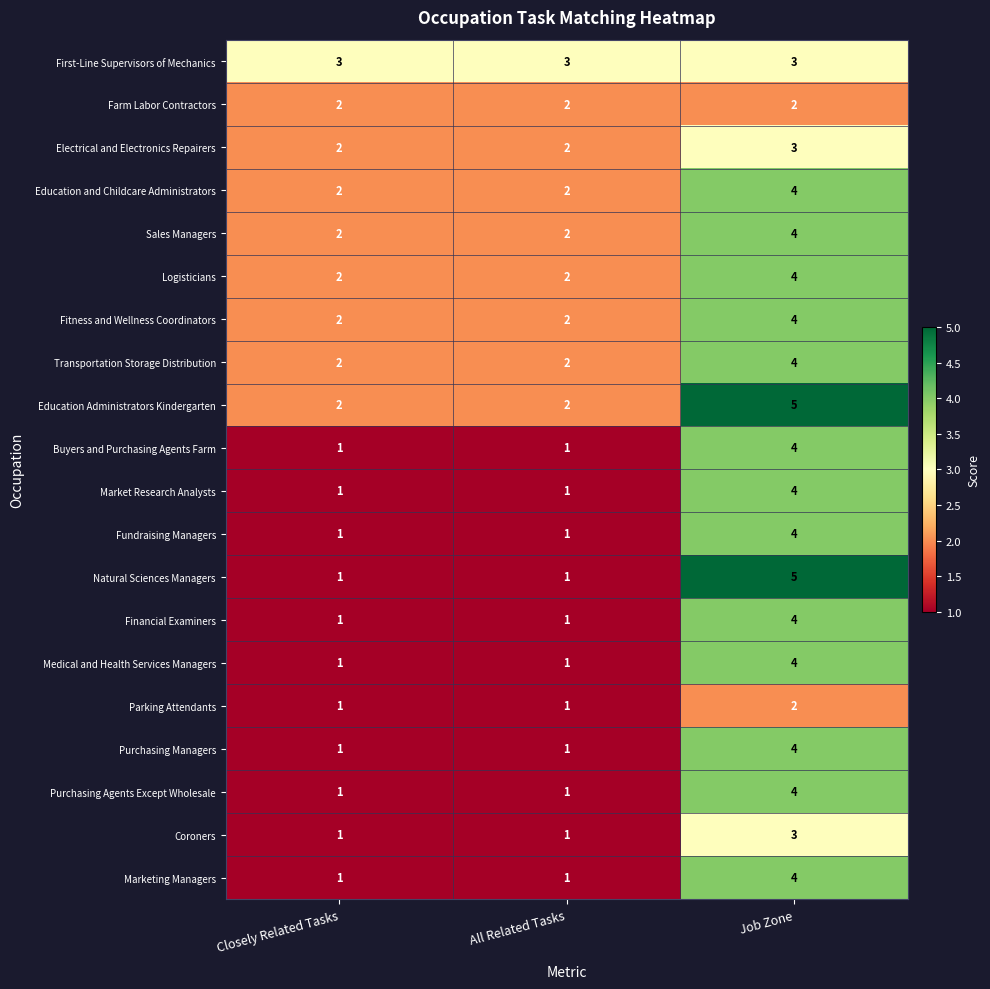

How many Medical and Health Services Managers values are between 1 and 4?

3